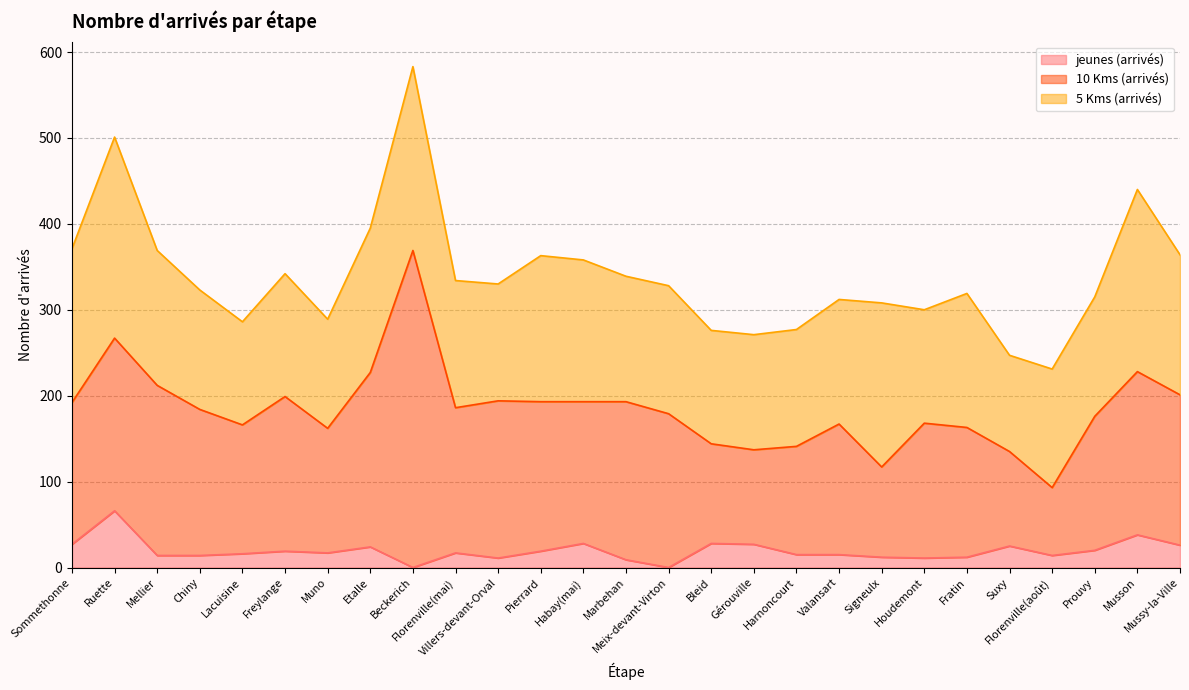

True or false: 5 Kms (arrivés) has more than 2 points higher than both neighbors.

True